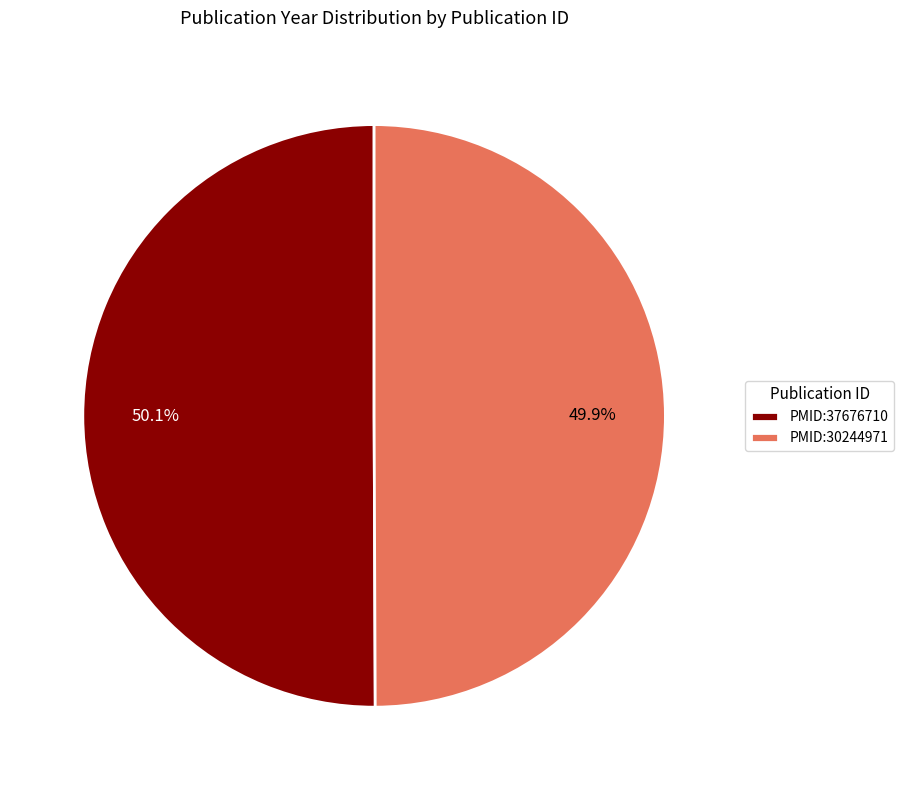

True or false: PMID:30244971 accounts for 50% of the total.

True